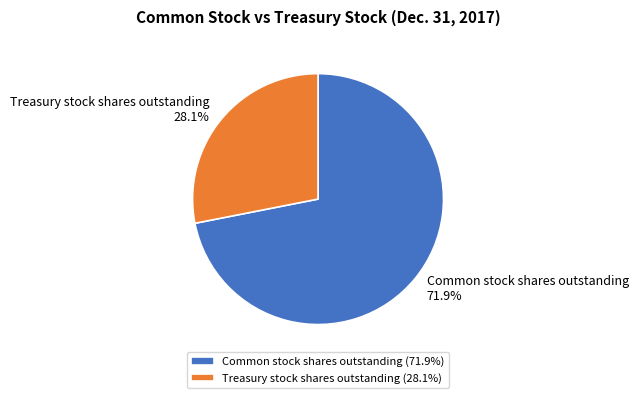

Which has a higher value, Treasury stock shares outstanding or Common stock shares outstanding?

Common stock shares outstanding